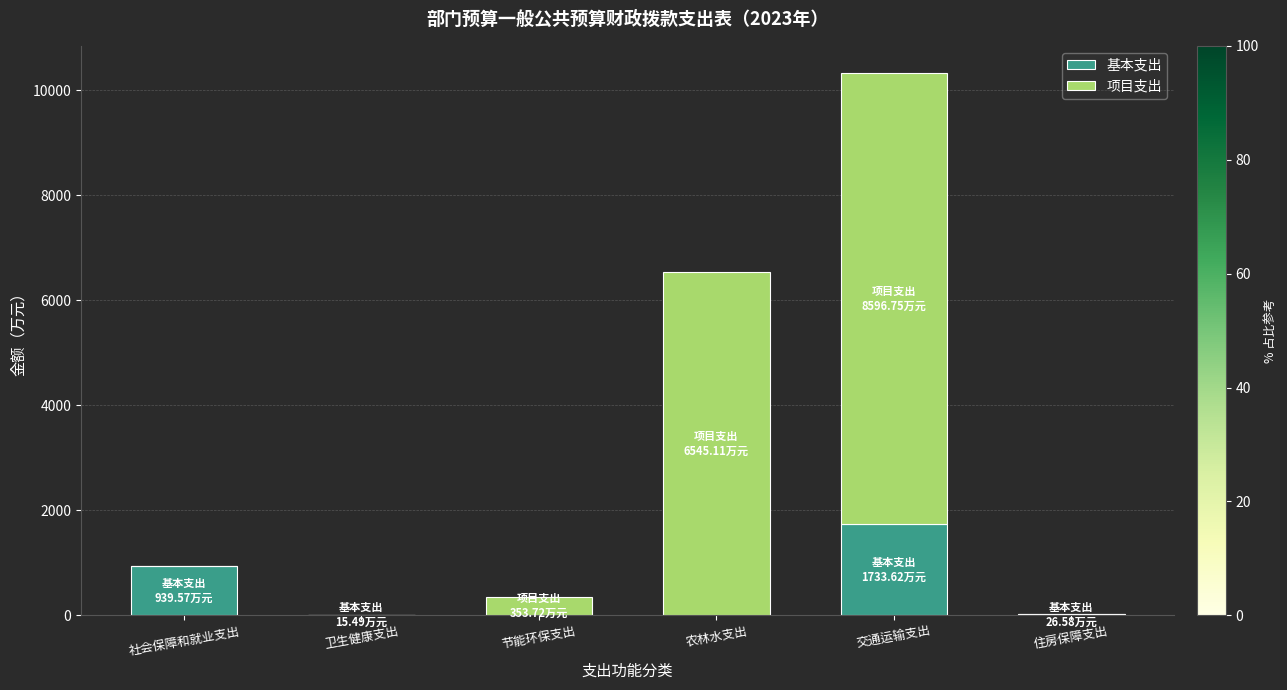

What is the maximum value for 基本支出?

1733.6